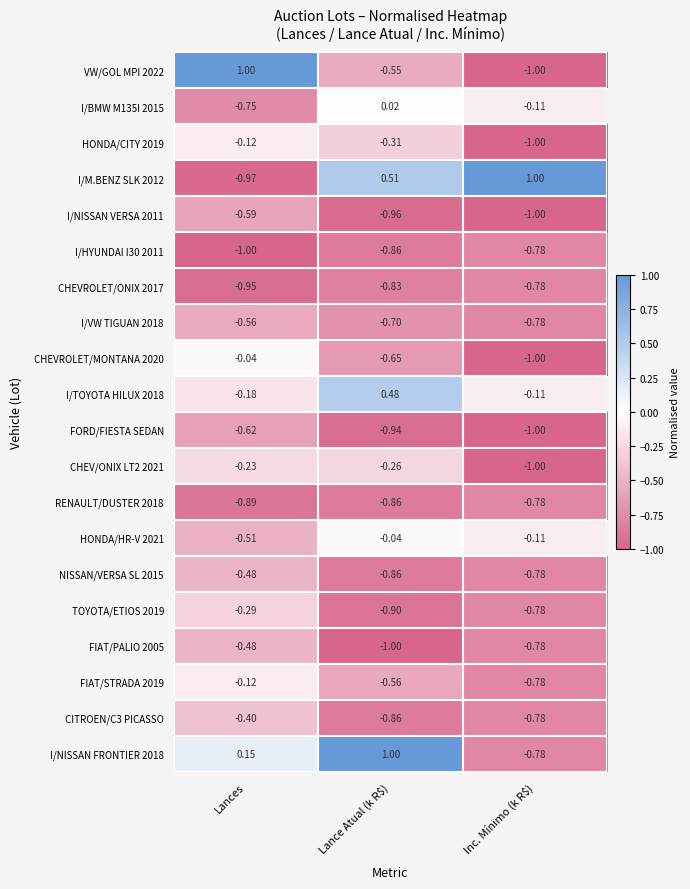

Which category has the highest value in the CITROEN/C3 PICASSO series?

Lances